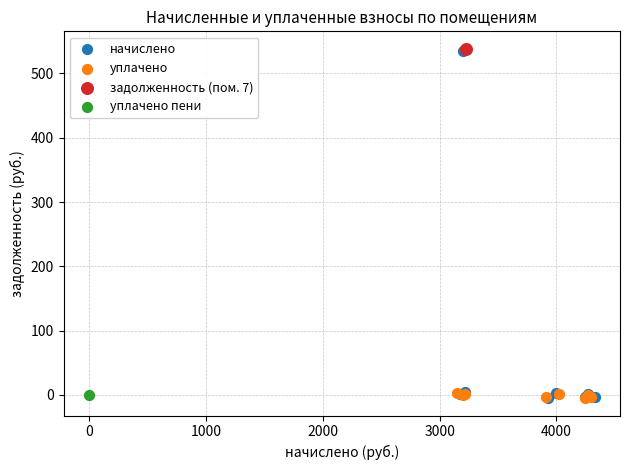

What are all the series names shown in the legend?

начислено, уплачено, задолженность (пом. 7), уплачено пени